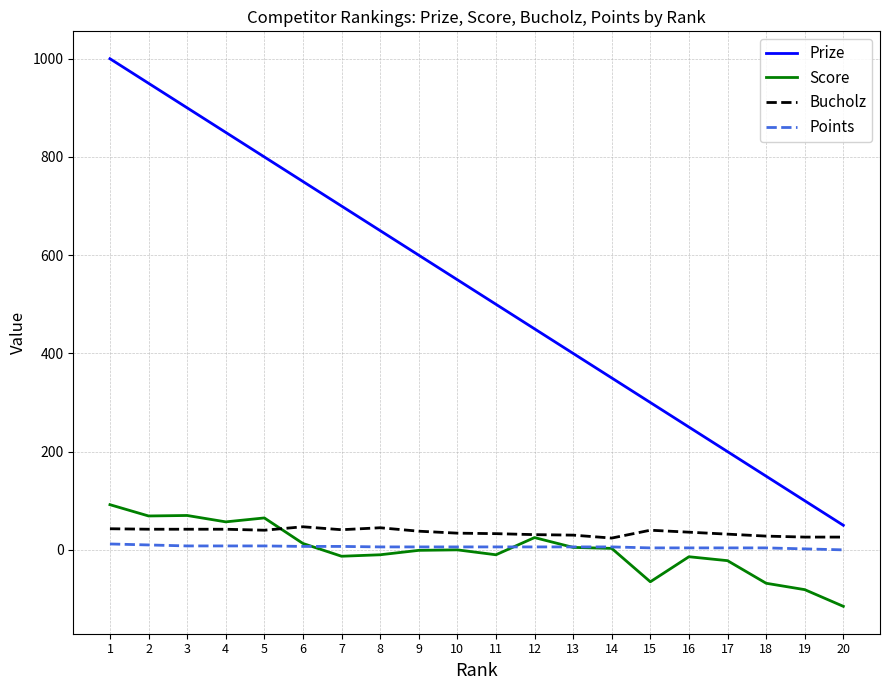

What is the maximum value shown in the chart?

1000